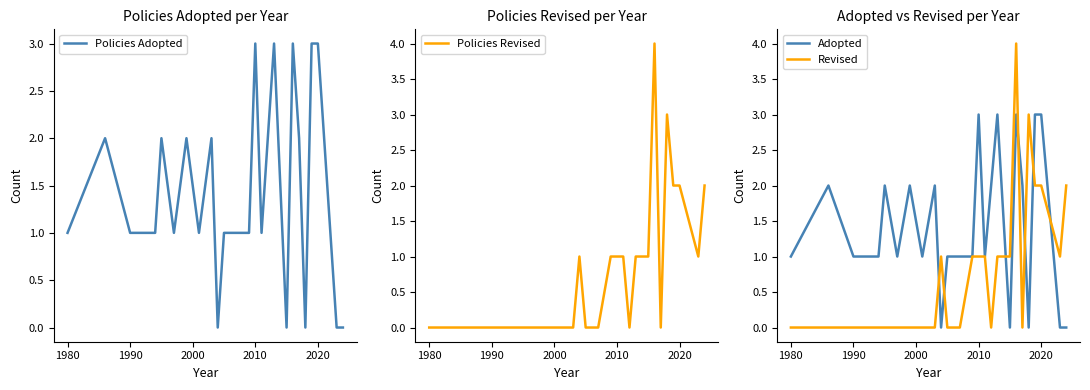

Does the chart display data point markers on the line(s)?

No